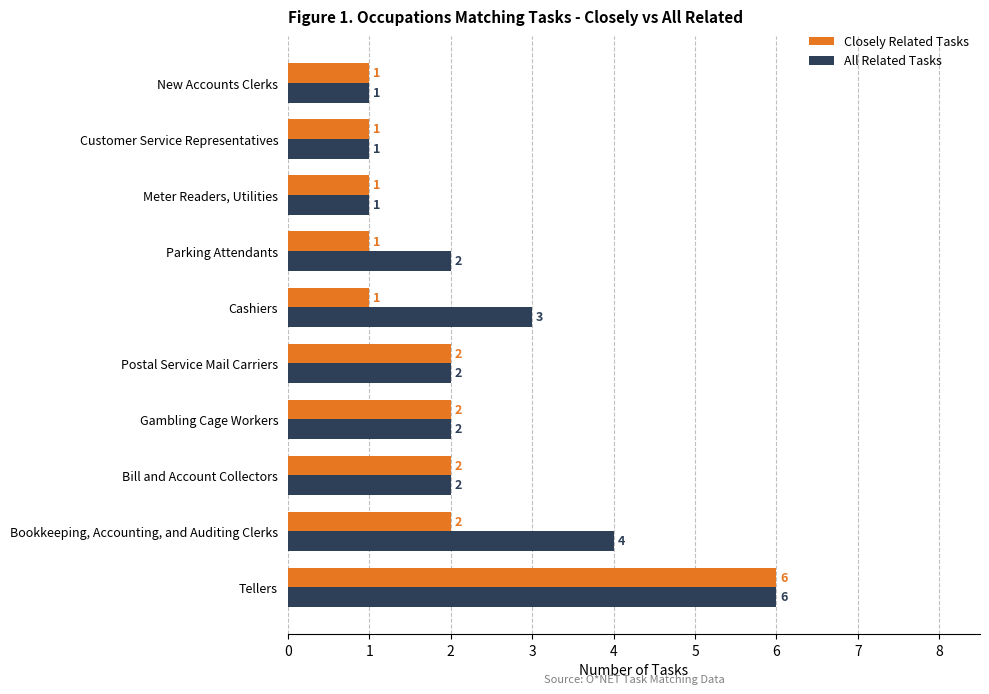

Count the All Related Tasks values in the range 1 to 3.

8